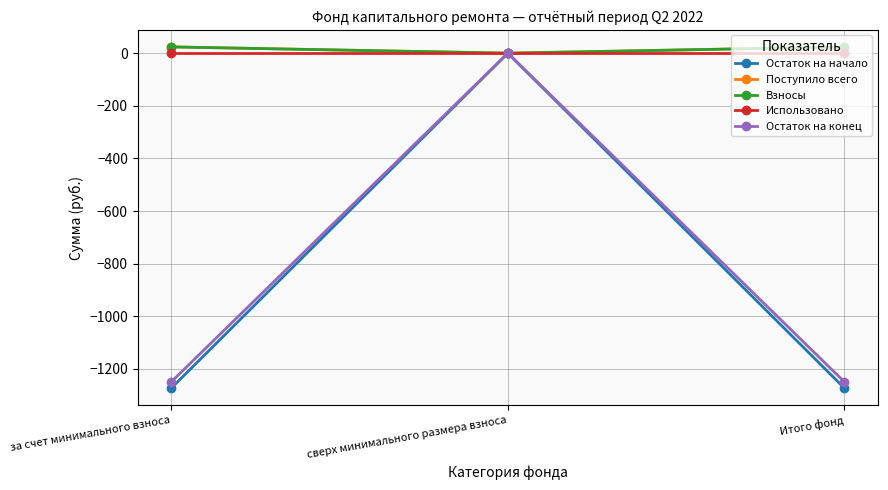

Is the value of Остаток на конец at сверх минимального размера взноса greater than the value of Взносы at за счет минимального взноса?

No